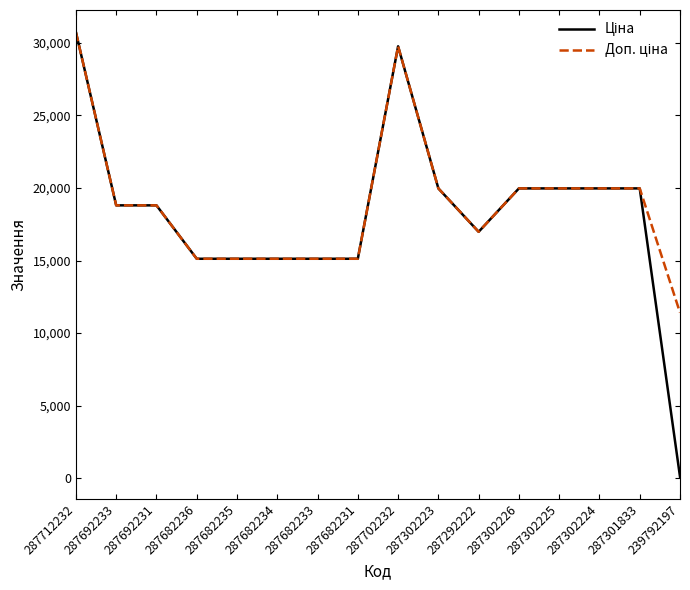

What is the total value across all series at 287302224?

39928.3